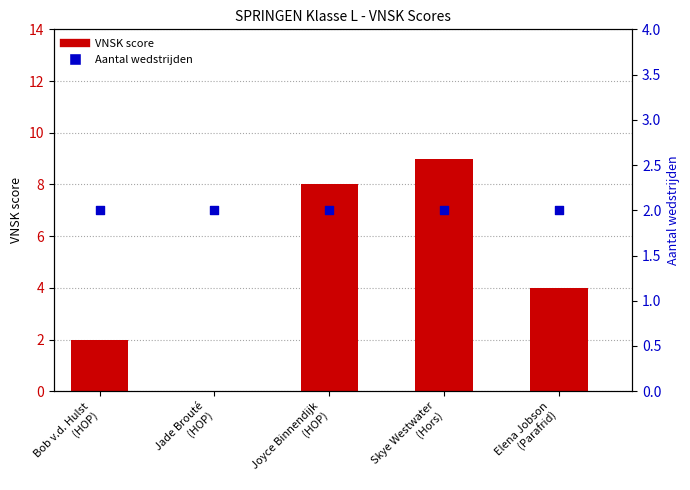

Which series reaches the maximum Y coordinate?

VNSK score